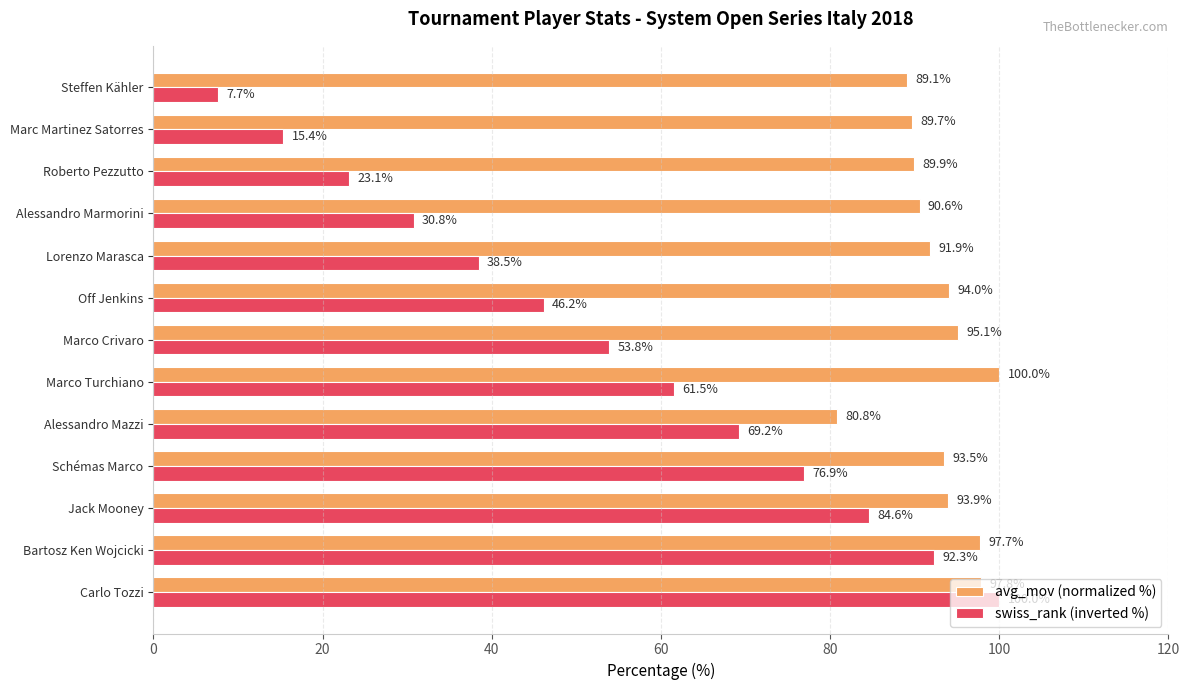

At which label is swiss_rank (inverted %) closest to 53?

Marco Crivaro